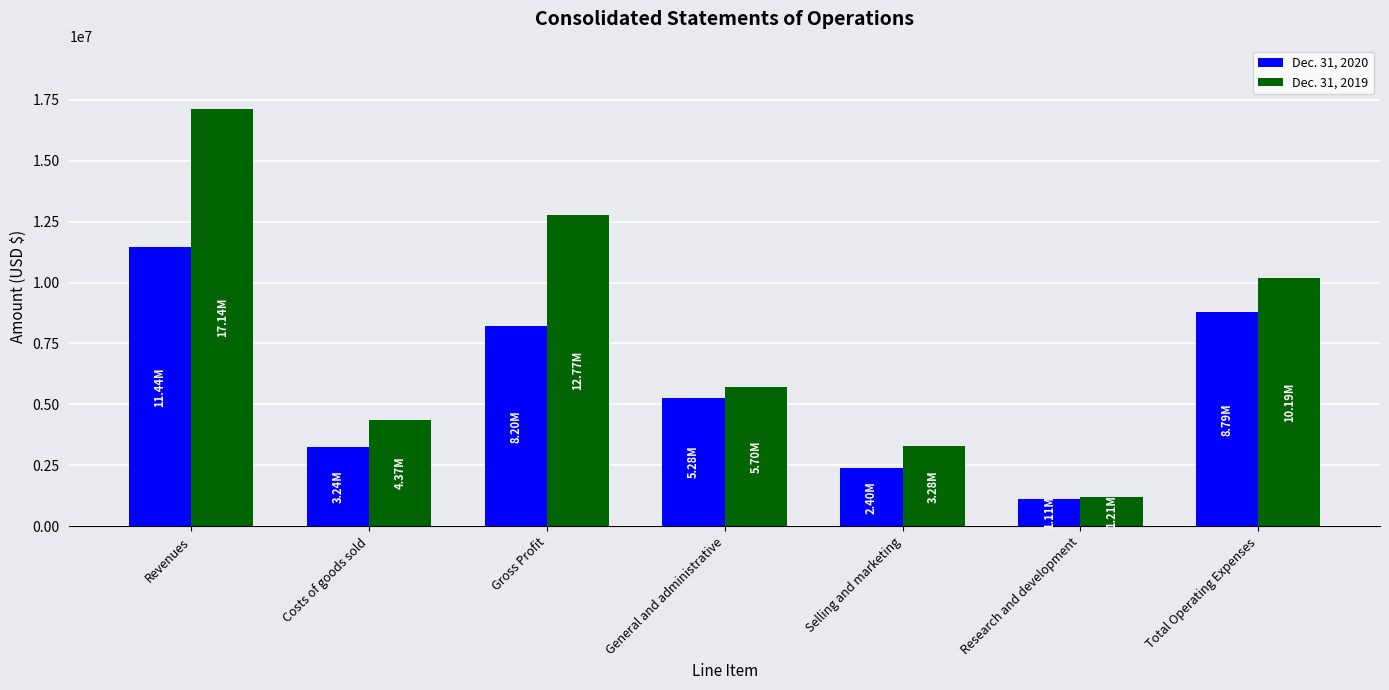

Rank the categories by Dec. 31, 2019 value from lowest to highest.

Research and development, Selling and marketing, Costs of goods sold, General and administrative, Total Operating Expenses, Gross Profit, Revenues